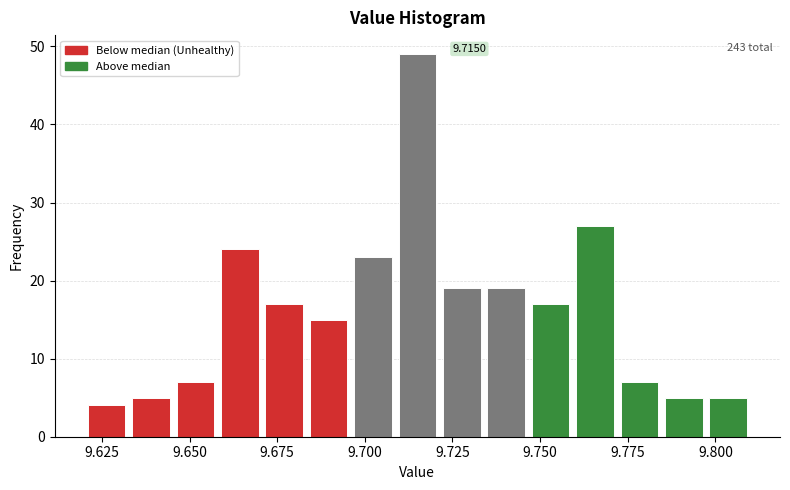

Around what value on the x-axis is the tallest bar? Give the approximate position of its centre, as read against the axis.

9.715